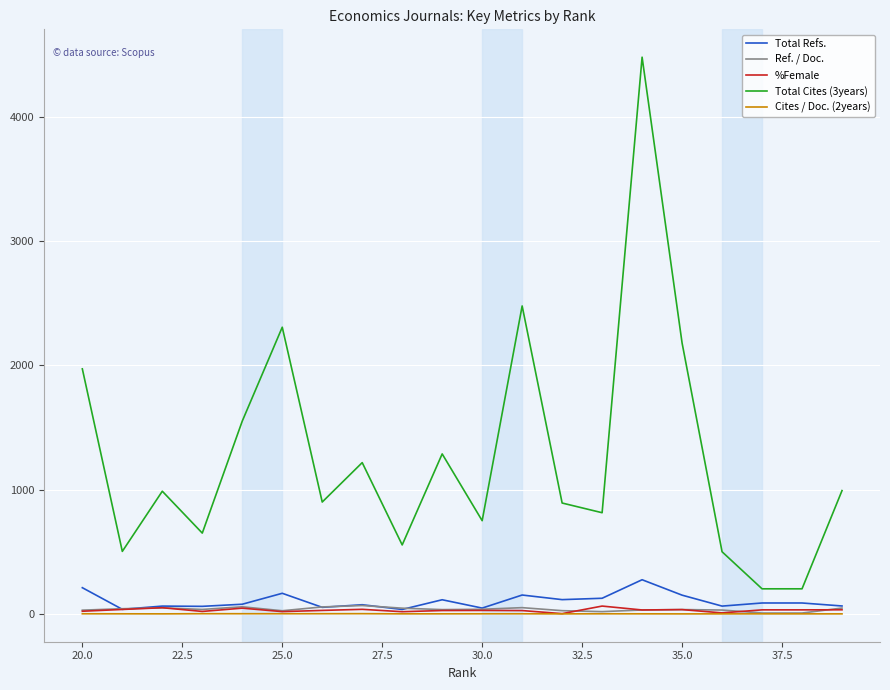

Which series has the widest spread of values?

Total Cites (3years)